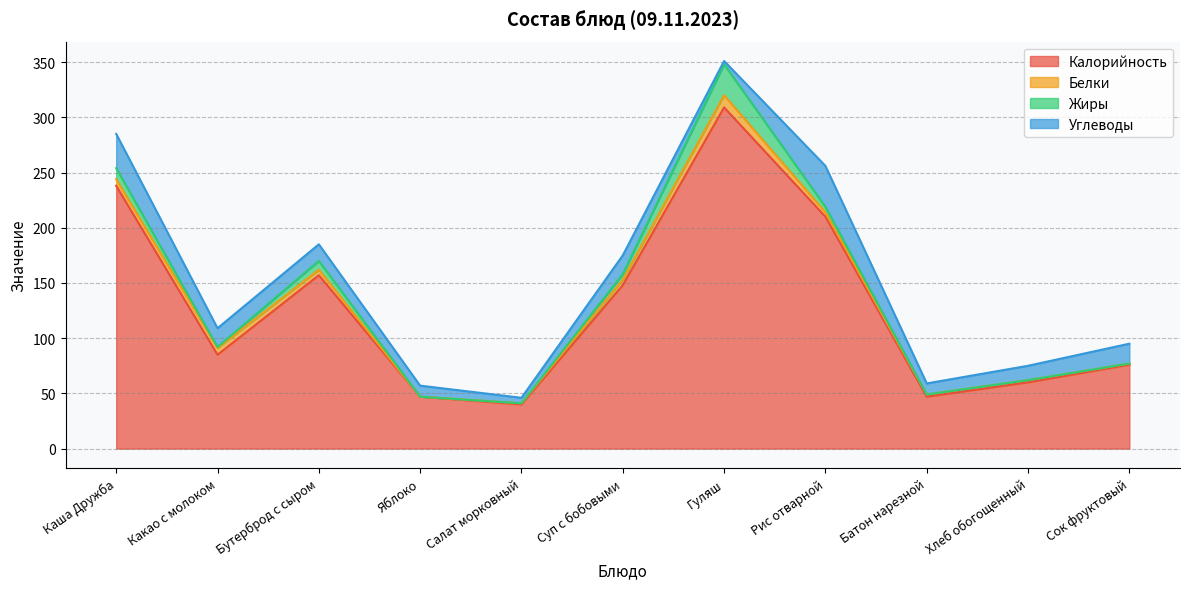

Does the chart display data point markers on the line(s)?

No